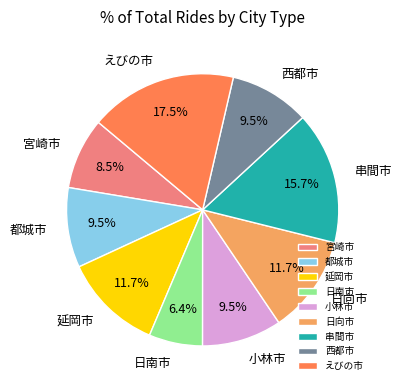

Does any single category account for the majority?

No